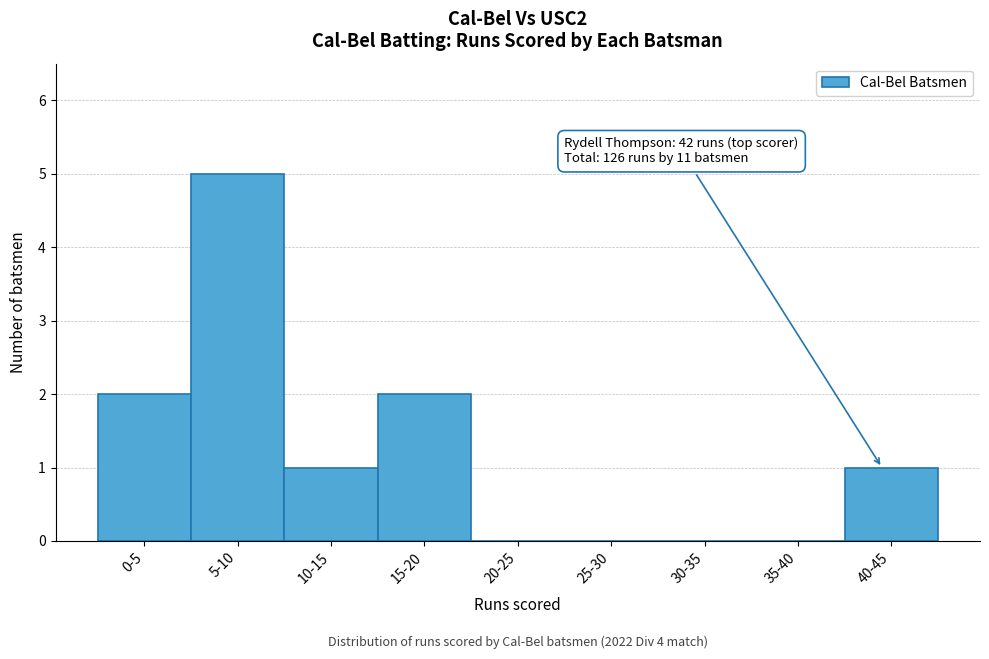

Reading left to right, transcribe all the data shown in this chart.

0-5=2	5-10=5	10-15=1	15-20=2	20-25=0	25-30=0	30-35=0	35-40=0	40-45=1